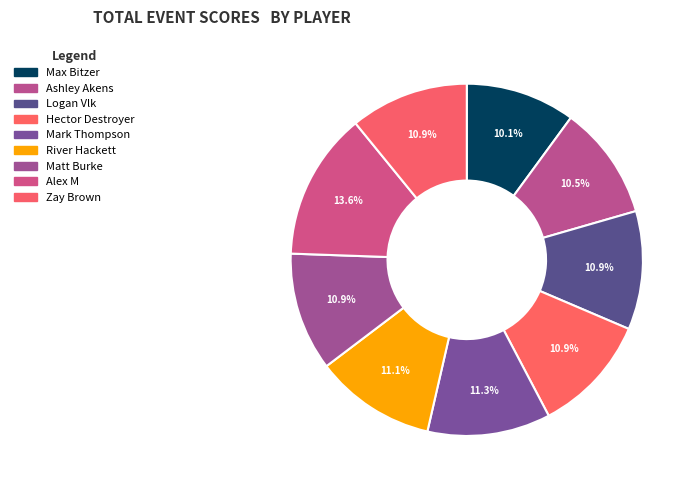

To the nearest percent, what is the difference between the largest and smallest slice percentages?

3%